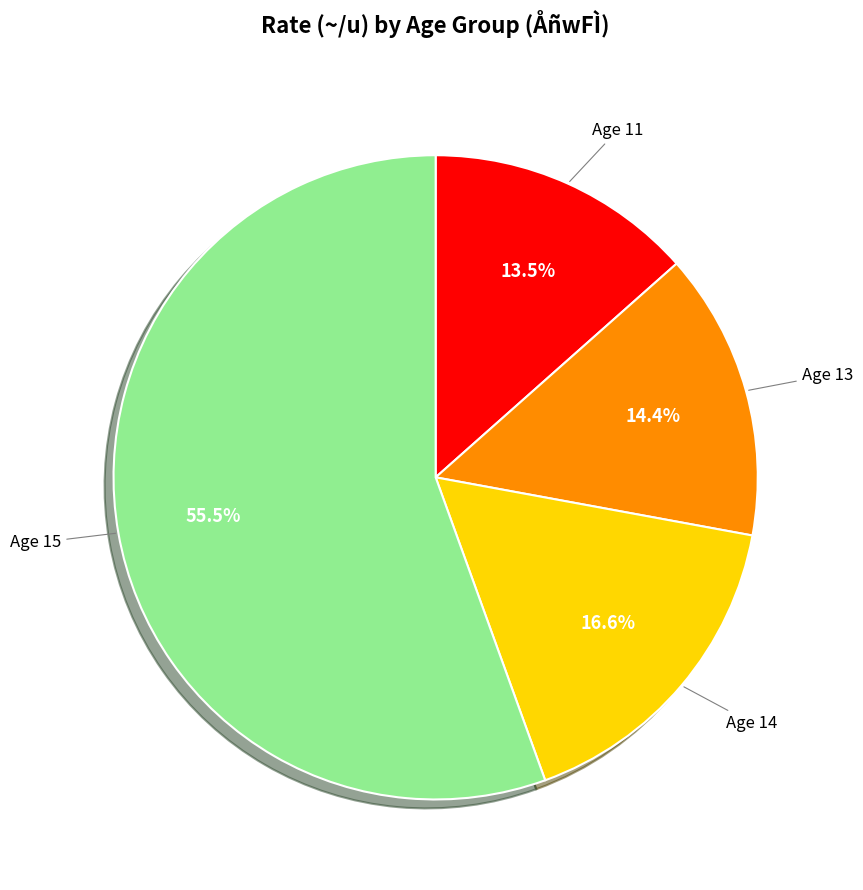

Which has a higher value, Age 11 or Age 14?

Age 14